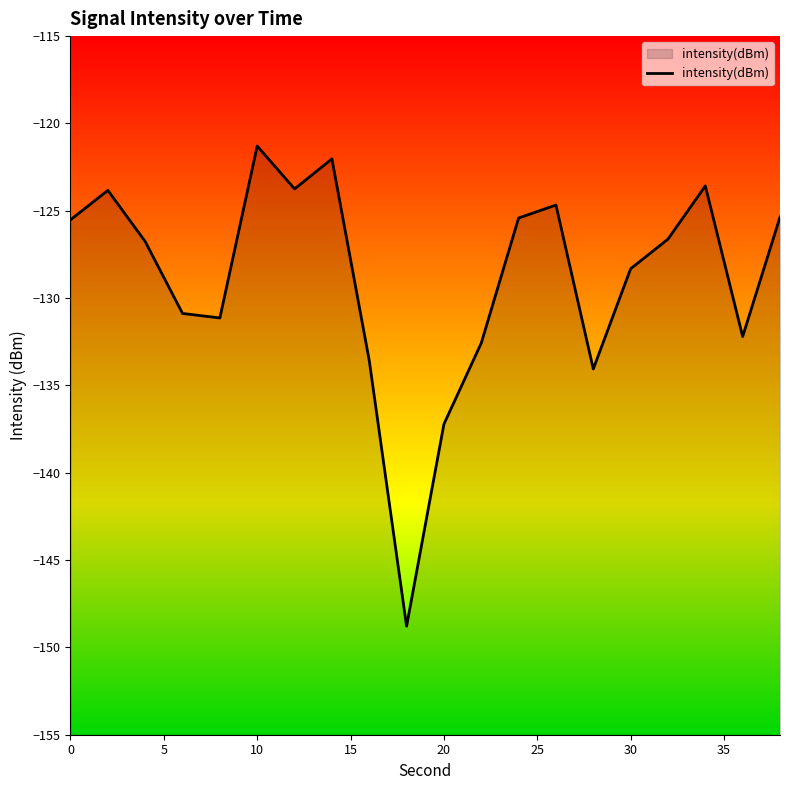

What is the difference between the maximum and minimum values?

27.5